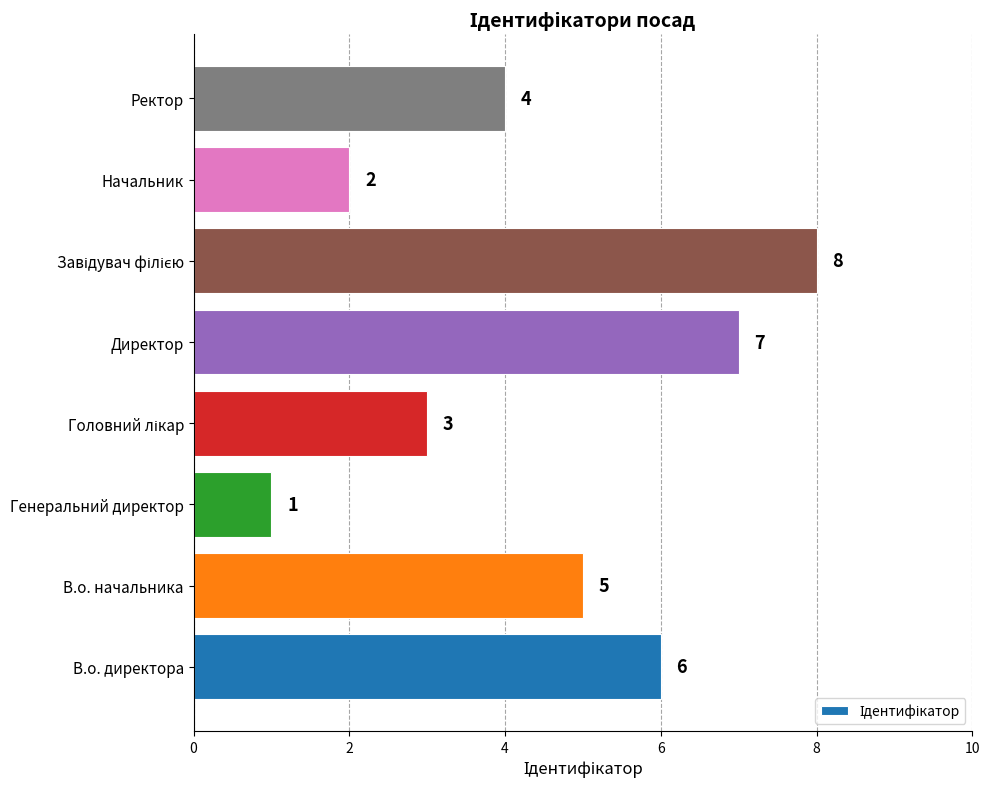

Reading bottom to top, extract all data points from this chart.

6	5	1	3	7	8	2	4